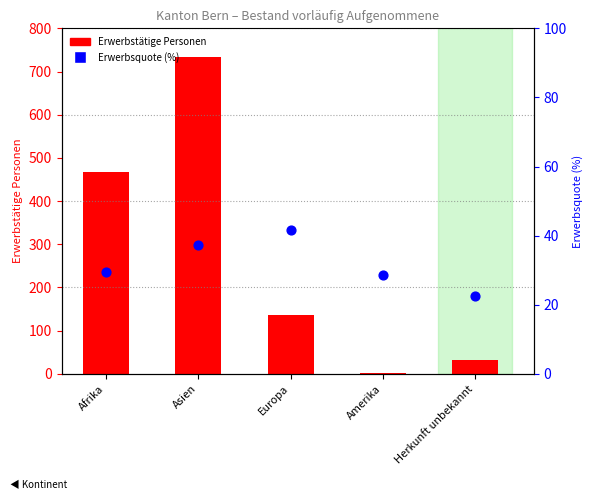

Which series reaches the maximum Y coordinate?

Erwerbstätige Personen